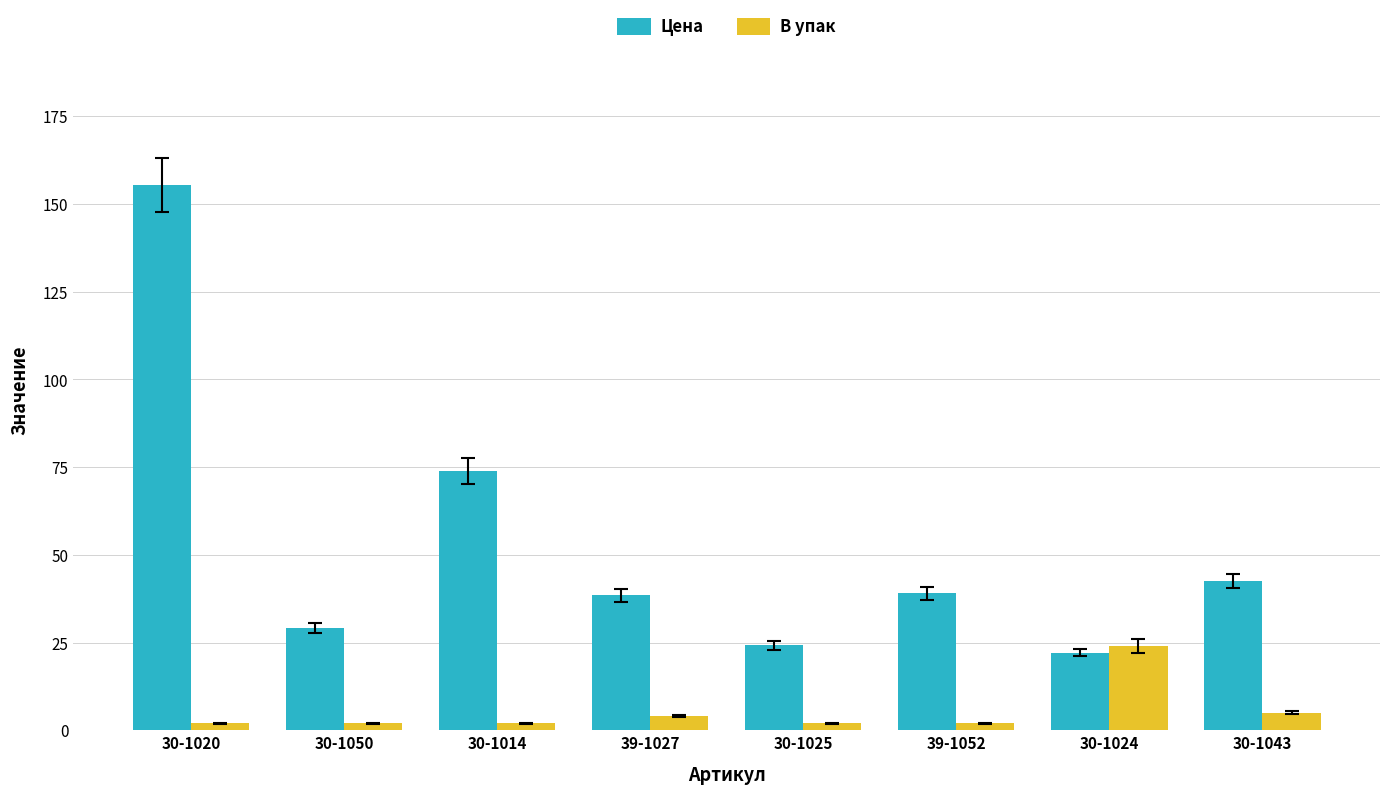

How many bars are there in total?

16